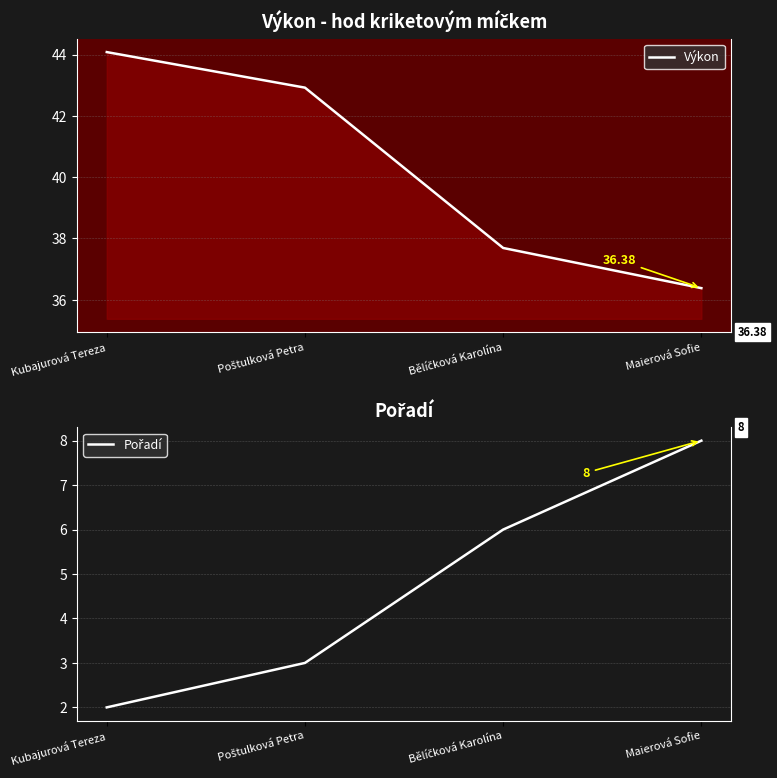

Reading left to right, what are all the values shown in this chart?

Výkon: Kubajurová Tereza=44.1	Poštulková Petra=42.9	Bělíčková Karolína=37.7	Maierová Sofie=36.4
Pořadí: Kubajurová Tereza=2.0	Poštulková Petra=3.0	Bělíčková Karolína=6.0	Maierová Sofie=8.0